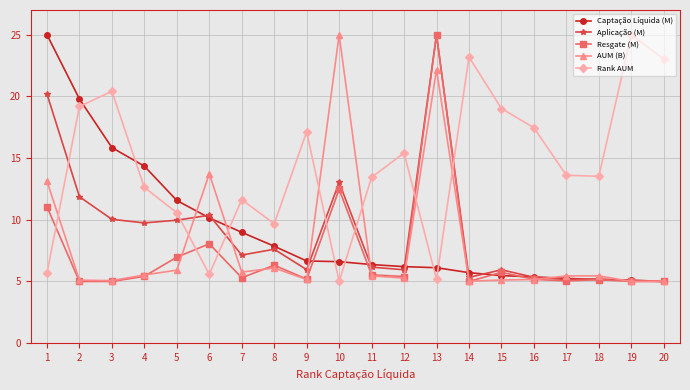

What is the minimum value shown in the chart?

5.0